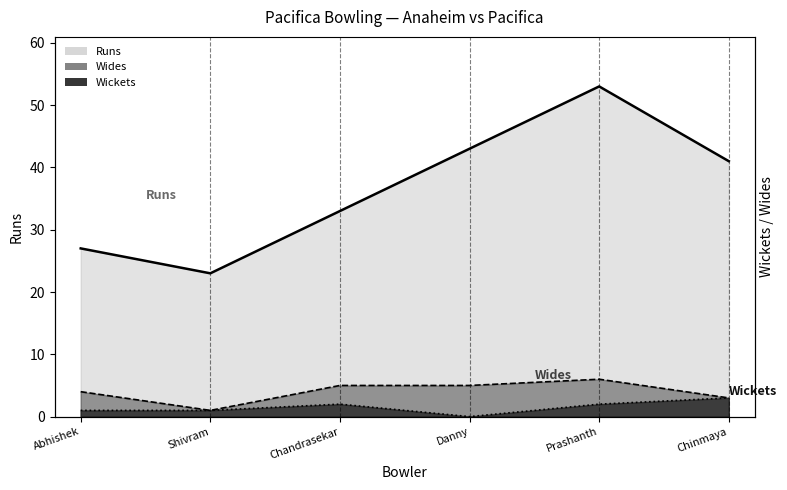

What is the greatest value displayed?

53